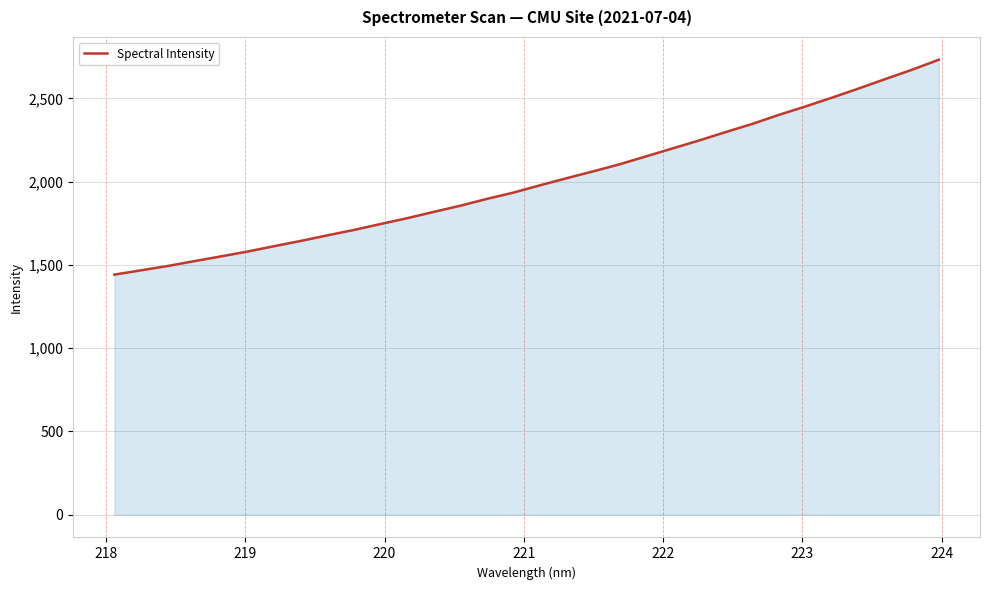

Does the chart display data point markers on the line(s)?

No